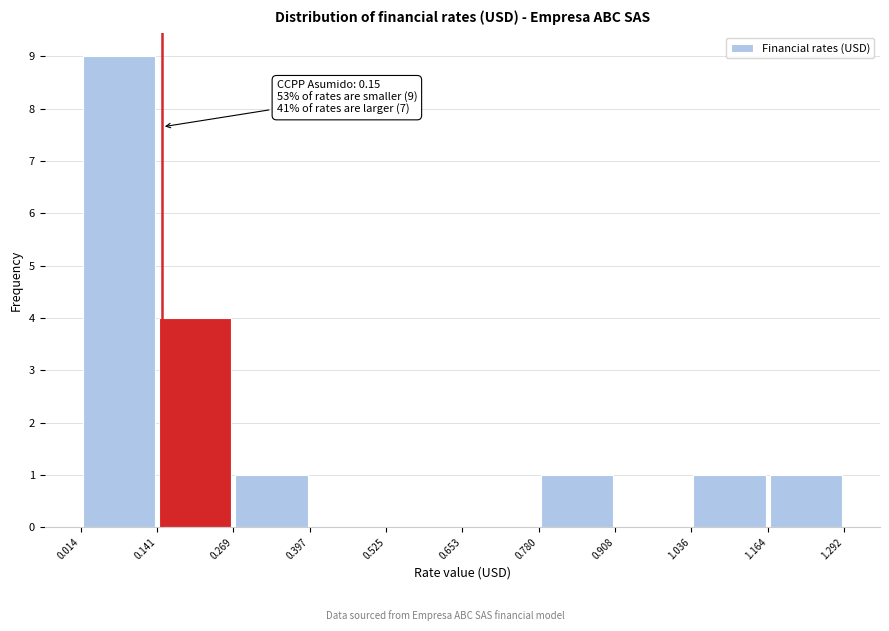

Over which range of the x-axis is the bar tallest?

0.014 to 0.141